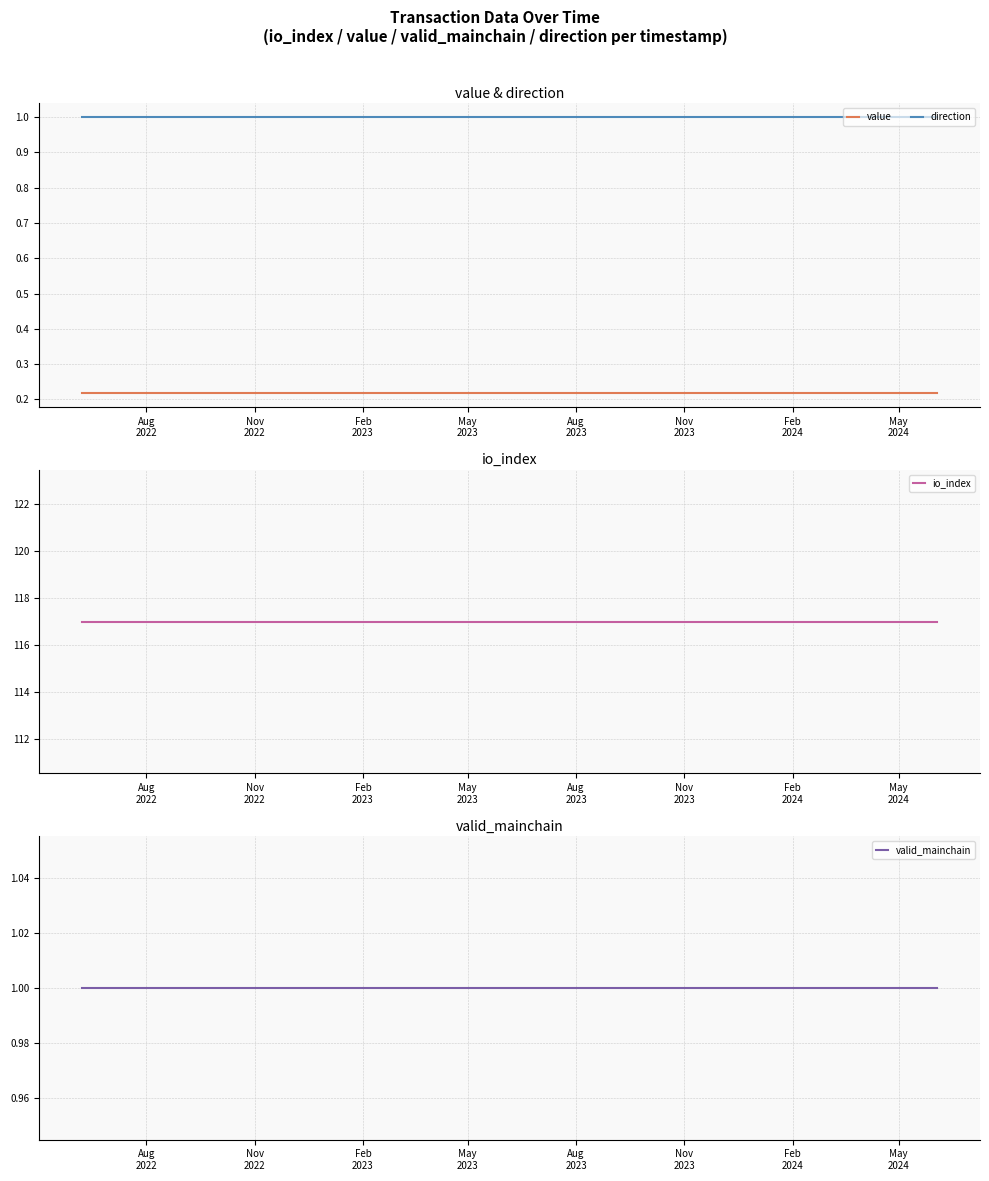

What is the value of the valid_mainchain point at the 13th from the left?

1.0